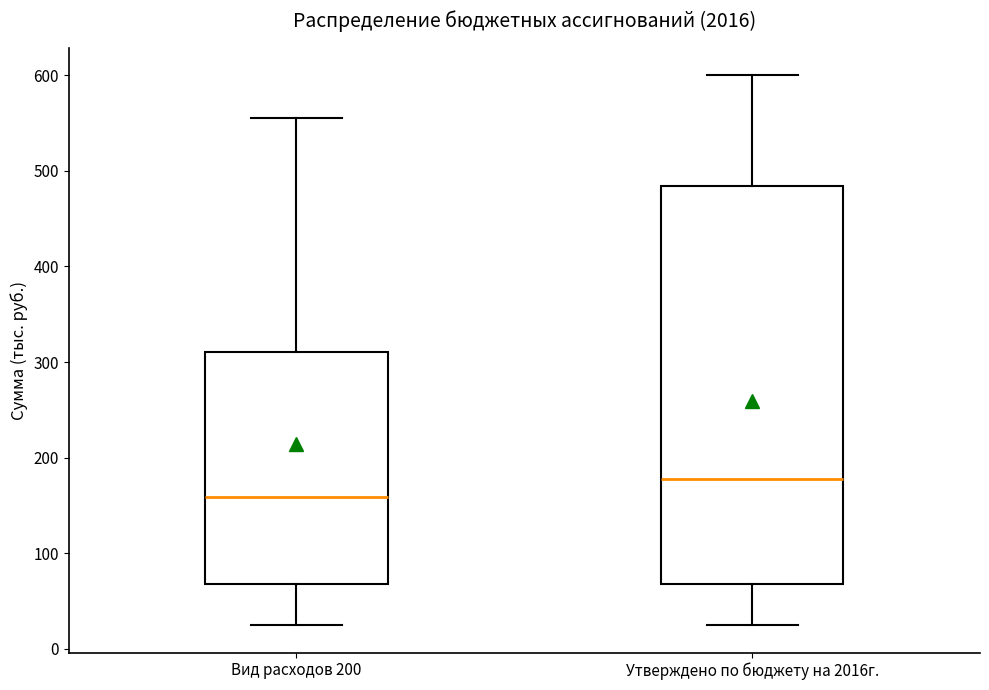

Where does the upper whisker of the box for Утверждено по бюджету на 2016г. end on the y-axis? The values are not printed on the chart, so give them approximately, as read against the axis.

600